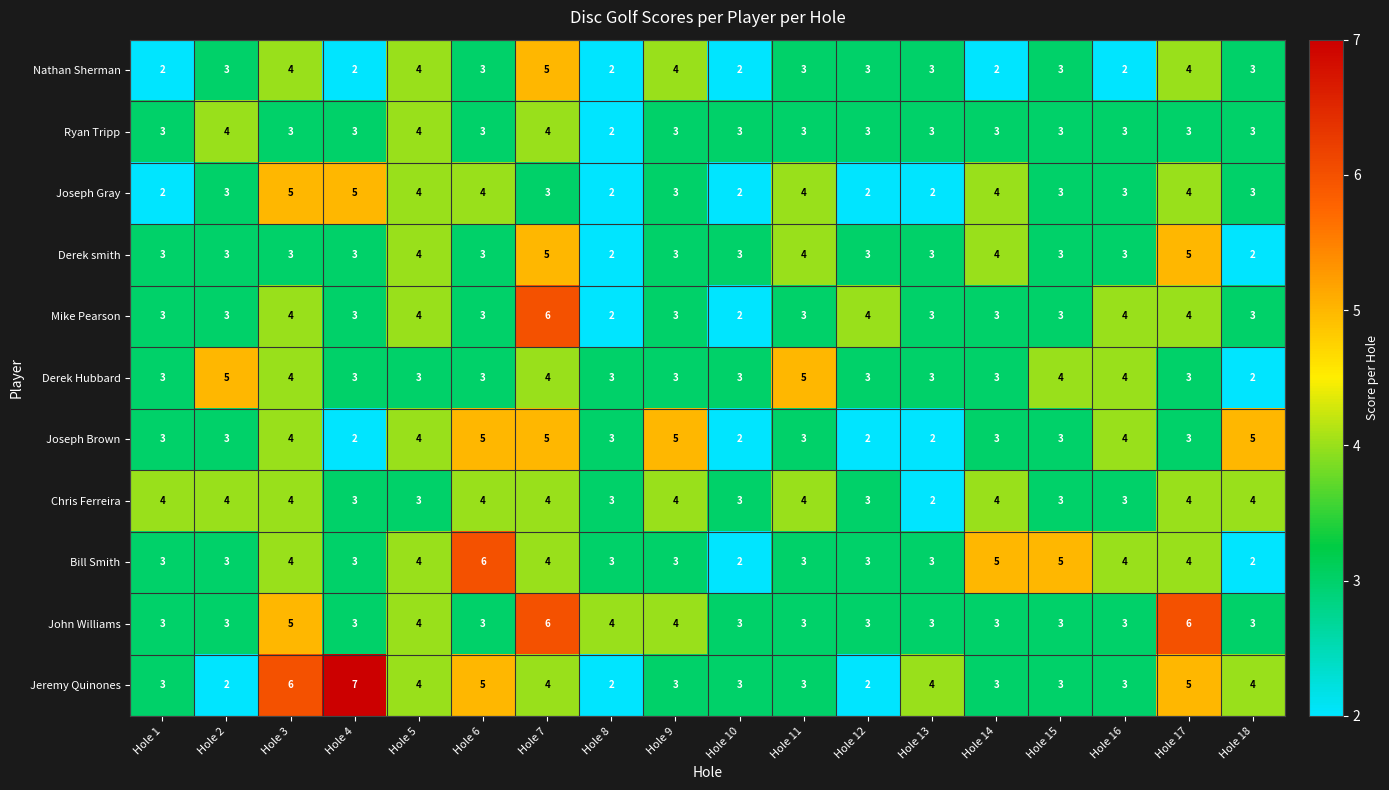

What is the difference between the highest and lowest values at Hole 18?

3